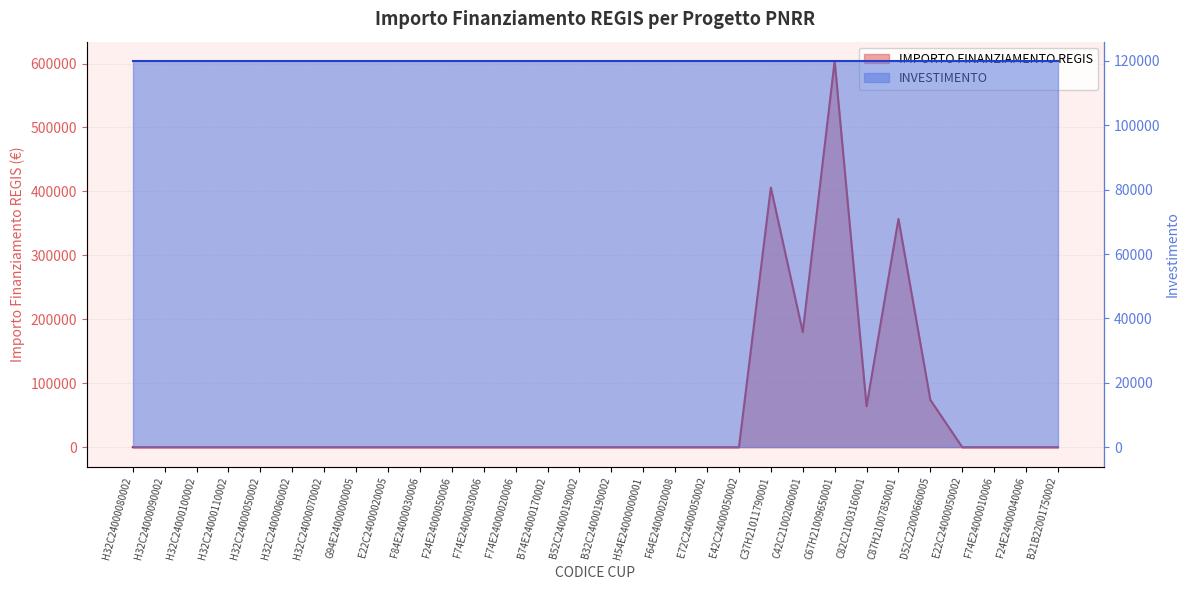

What is the average value?

56165.7